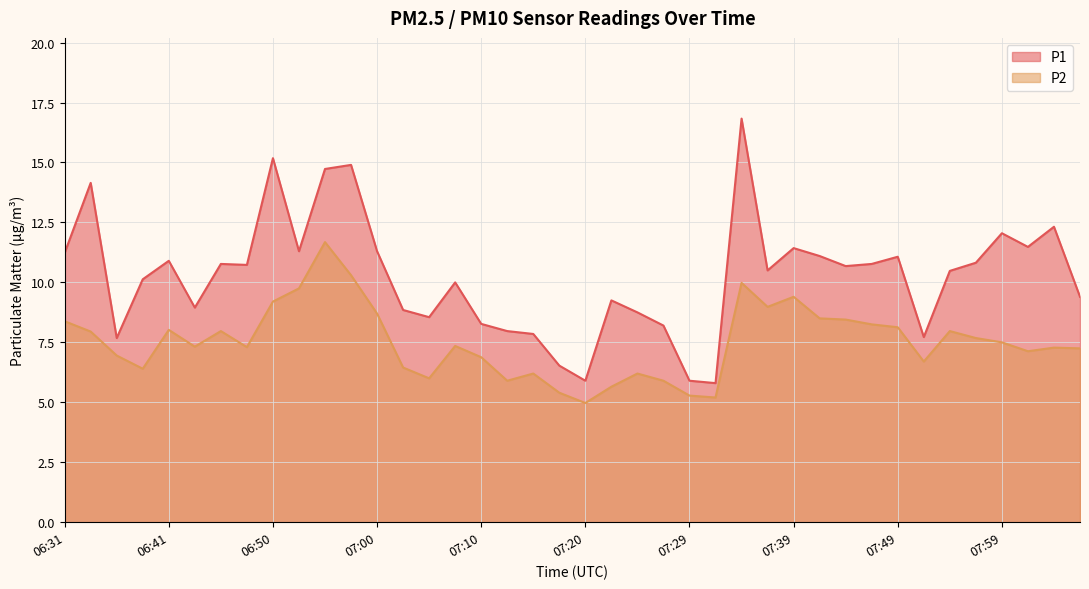

Which series has the largest total across all categories?

P1